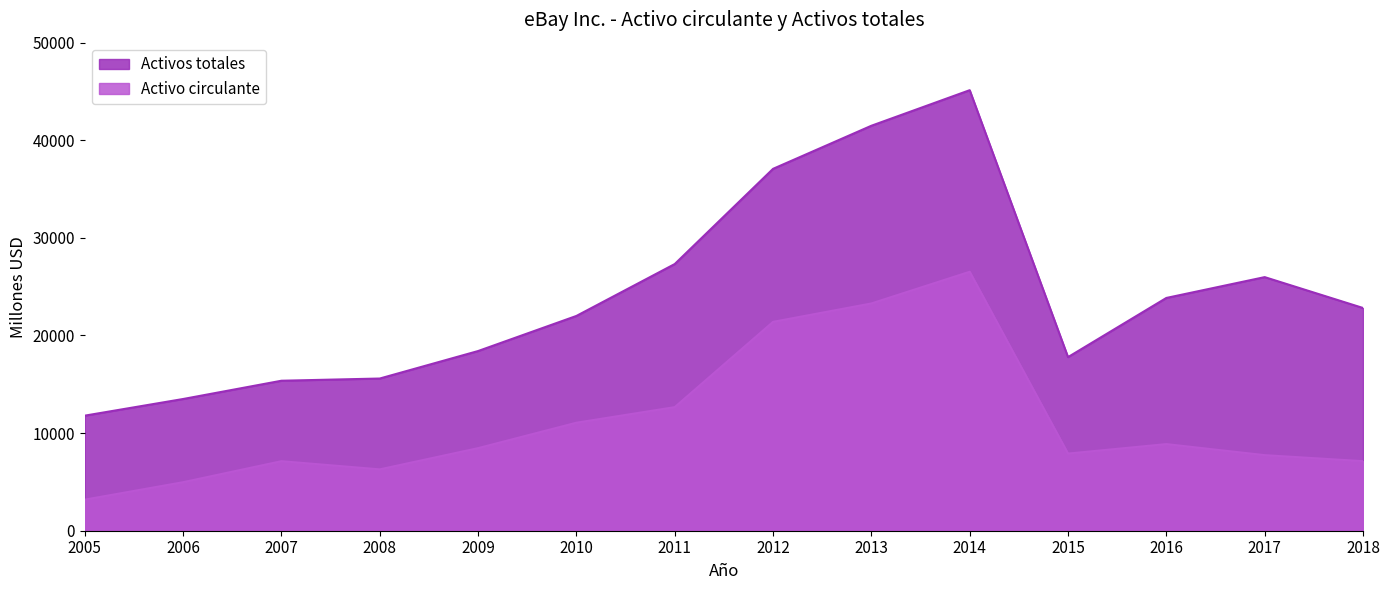

Is it true that Activos totales equals 70520 at 2013?

False